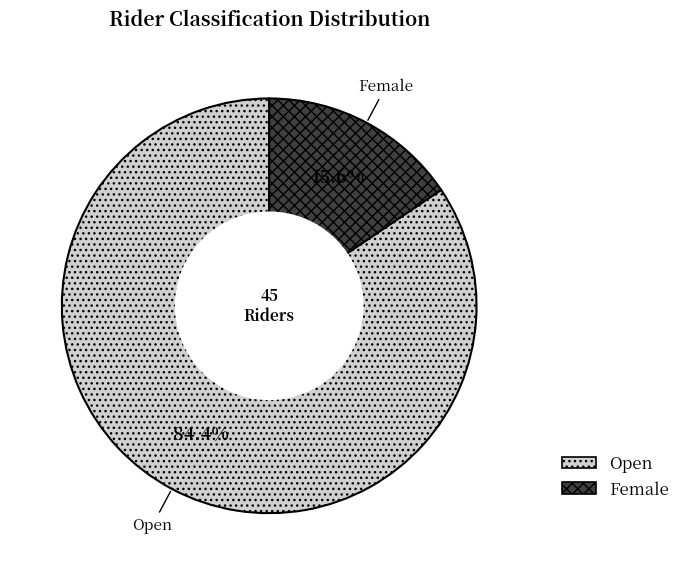

To the nearest percent, what is the difference between the Open and Female slice percentages?

69%